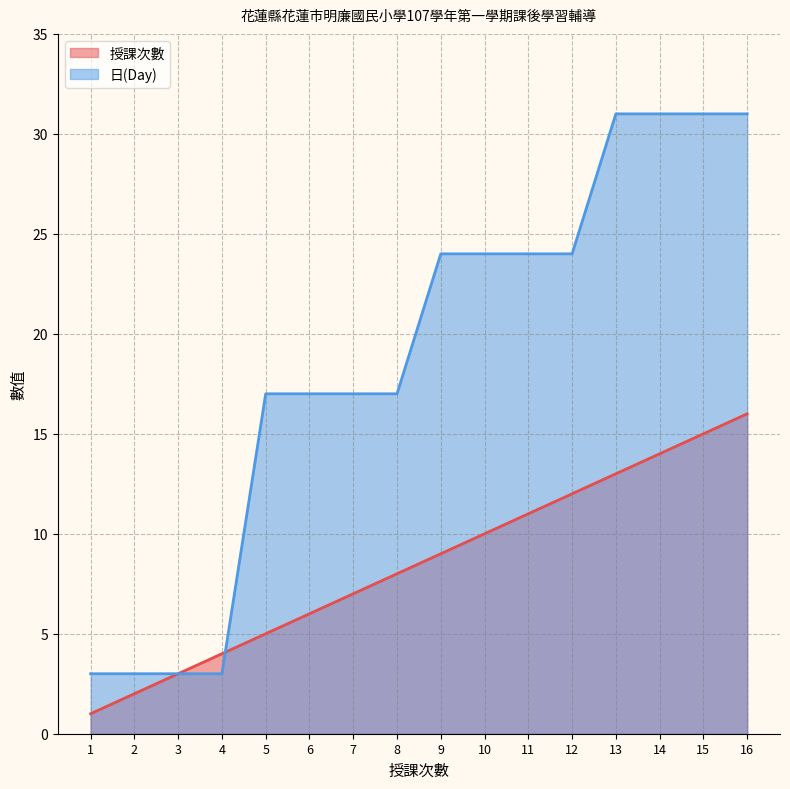

Count the number of categories in the chart.

16